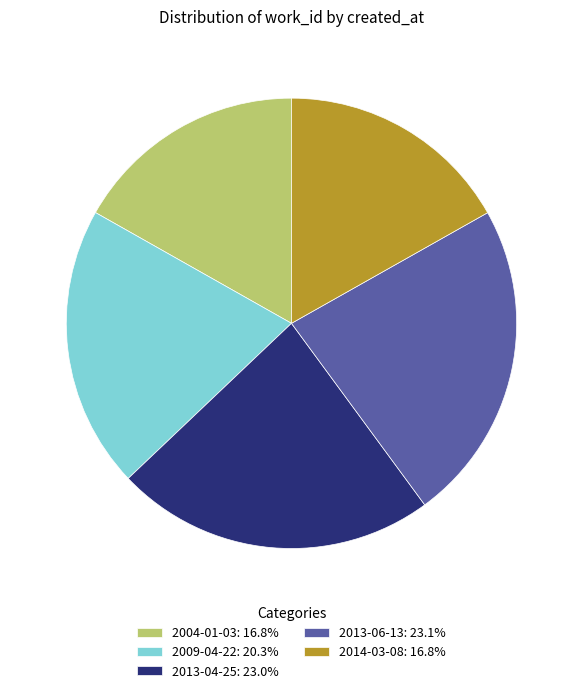

Approximately how many times larger is the value at 2013-06-13: 23.1% compared to 2004-01-03: 16.8%?

1.4